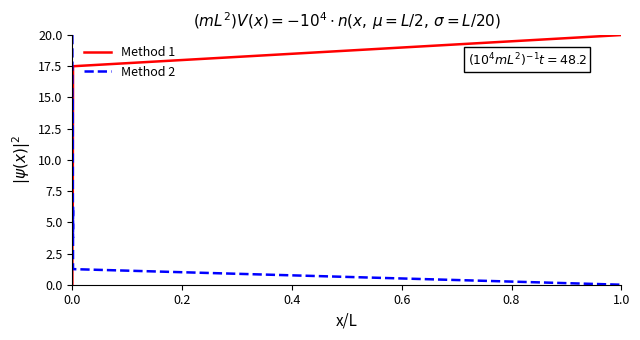

True or false: Method 2 has more than 2 interior local peaks.

False